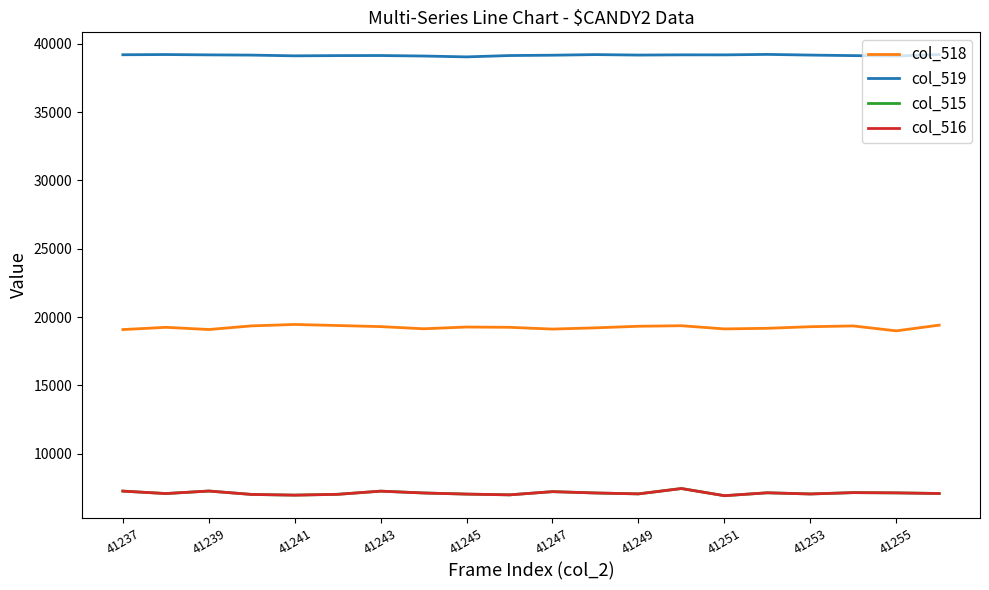

What is the average value of the col_519 series?

39162